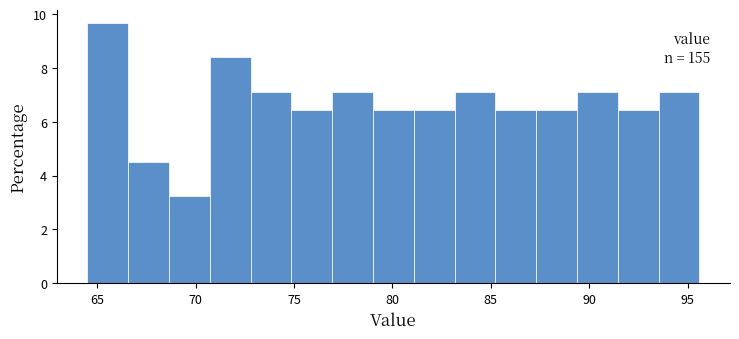

Which range on the x-axis has the tallest bar?

64.5 to 66.5